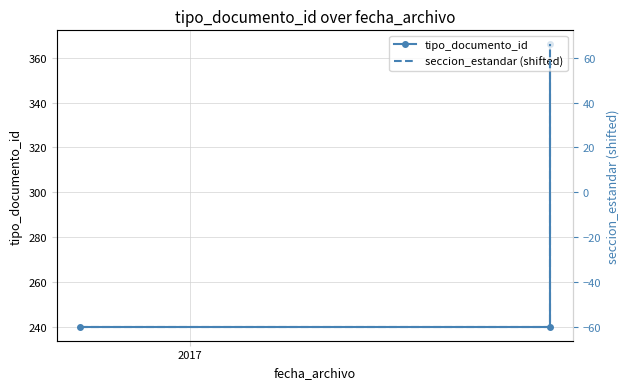

How many lines are shown in the chart?

2